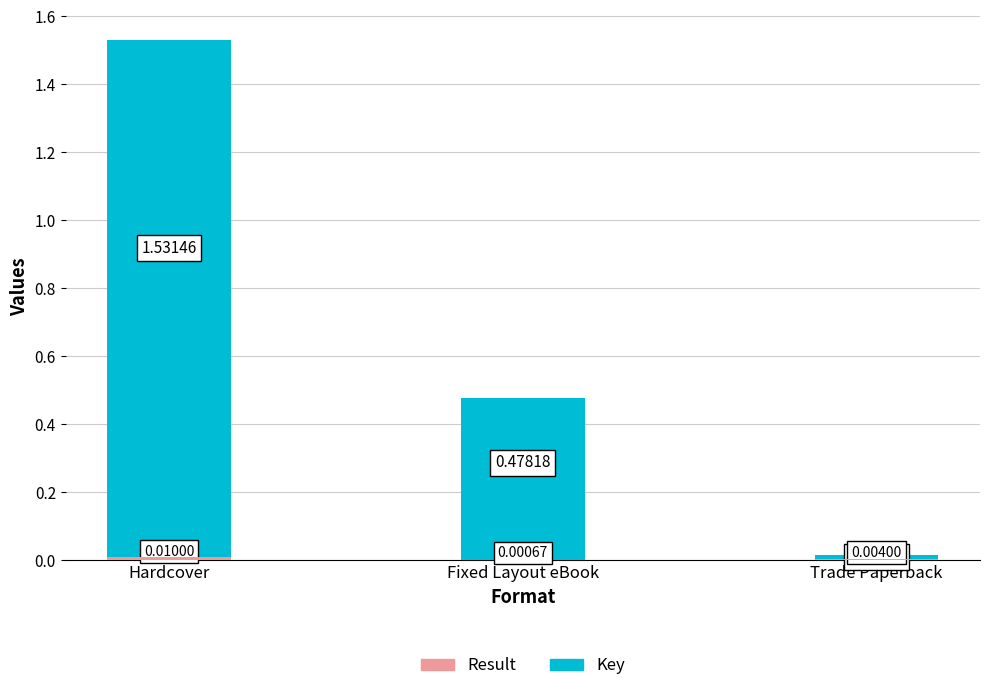

At which category does the chart reach its peak across all series?

Hardcover